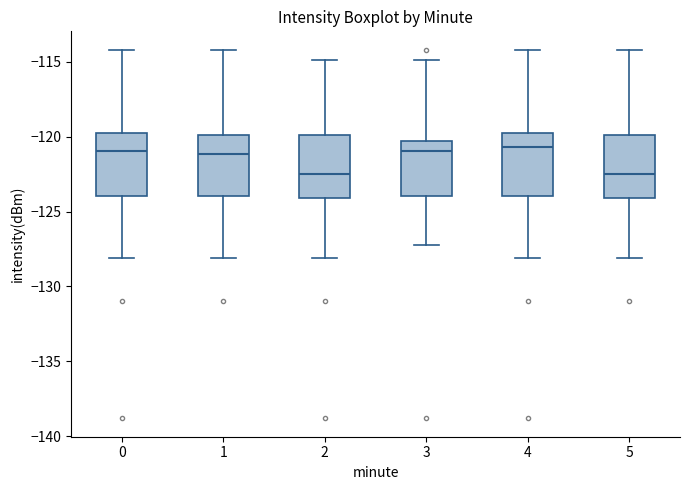

Reading left to right, transcribe this box plot: for each box, give where its median line is, the range the box spans, and where its two whiskers end, as read against the y-axis. The values are not printed on the chart, so give them approximately, as read against the axis.

0: median -121.0, box -124.0 to -120.0, whiskers -128.0 to -114.0
1: median -121.0, box -124.0 to -120.0, whiskers -128.0 to -114.0
2: median -122.5, box -124.0 to -120.0, whiskers -128.0 to -115.0
3: median -121.0, box -124.0 to -120.5, whiskers -127.0 to -115.0
4: median -120.5, box -124.0 to -120.0, whiskers -128.0 to -114.0
5: median -122.5, box -124.0 to -120.0, whiskers -128.0 to -114.0